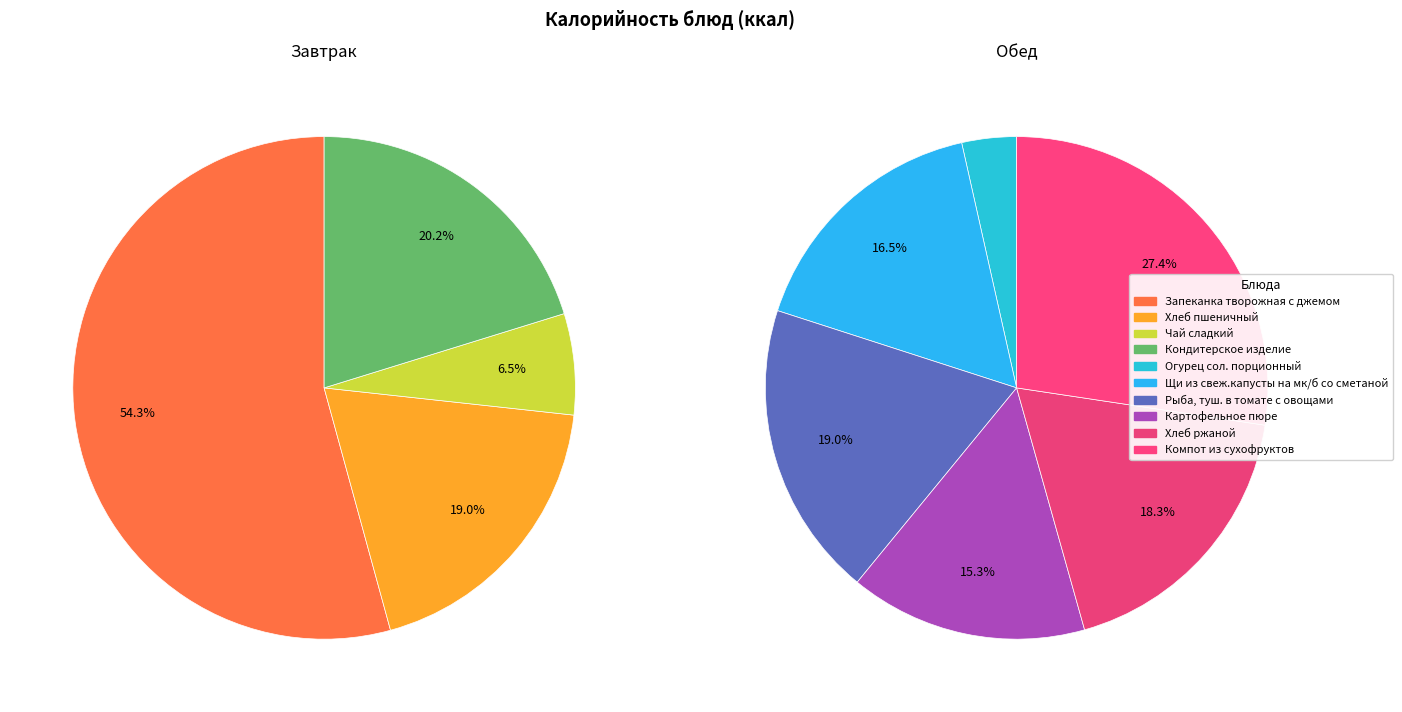

True or false: Огурец сол. порционный accounts for 1% of the total.

False